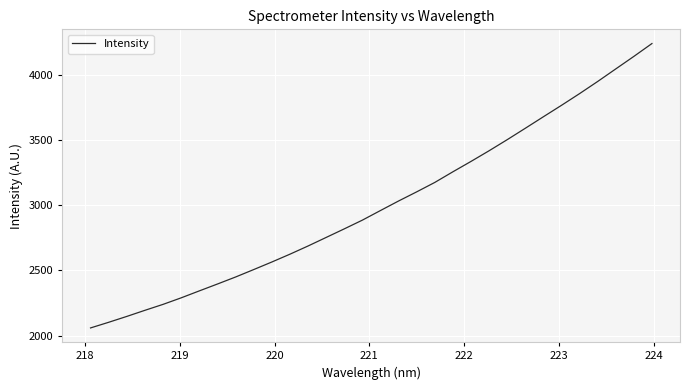

What is the difference between the maximum and minimum values?

2181.7